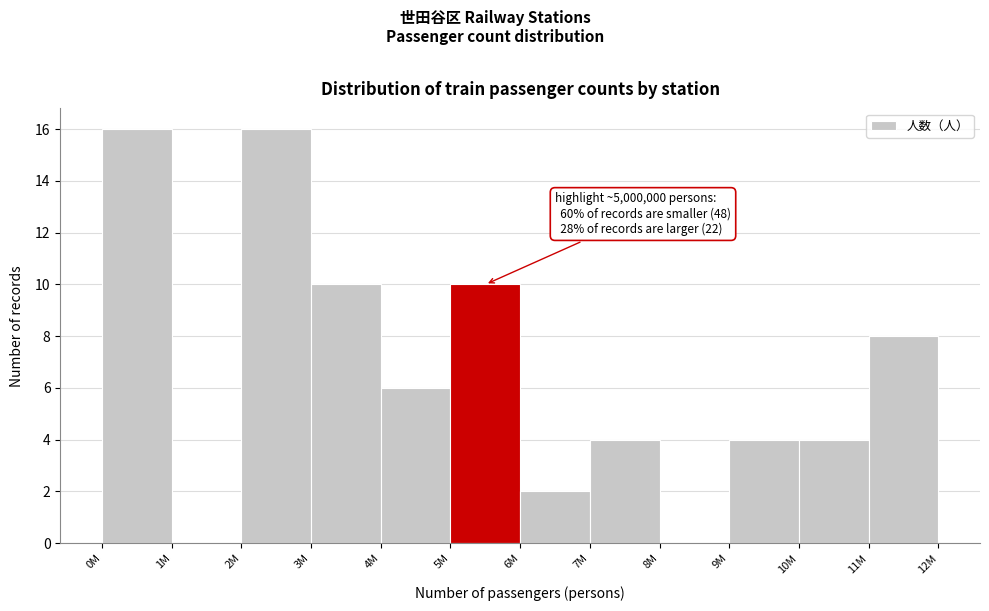

Reading left to right, what are all the values shown in this chart?

0M=16	1M=0	2M=16	3M=10	4M=6	5M=10	6M=2	7M=4	8M=0	9M=4	10M=4	11M=8